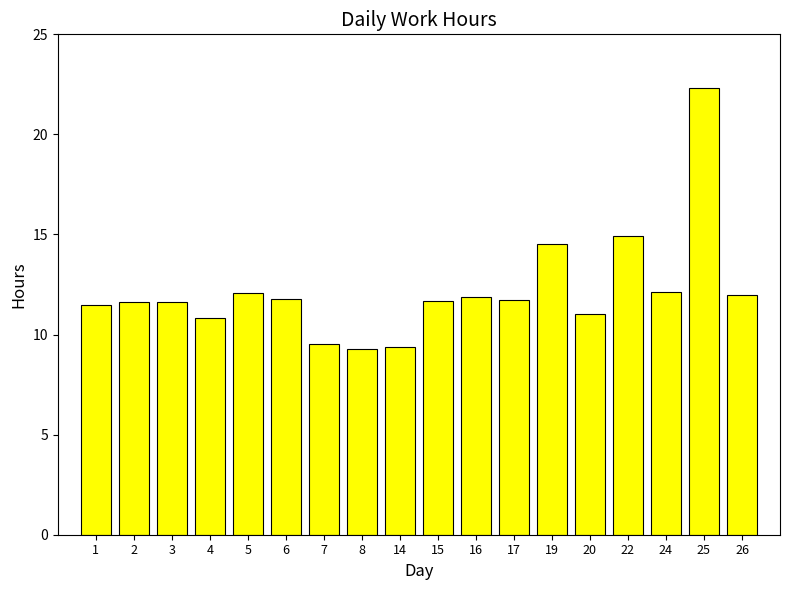

What is the minimum value shown in the chart?

9.3